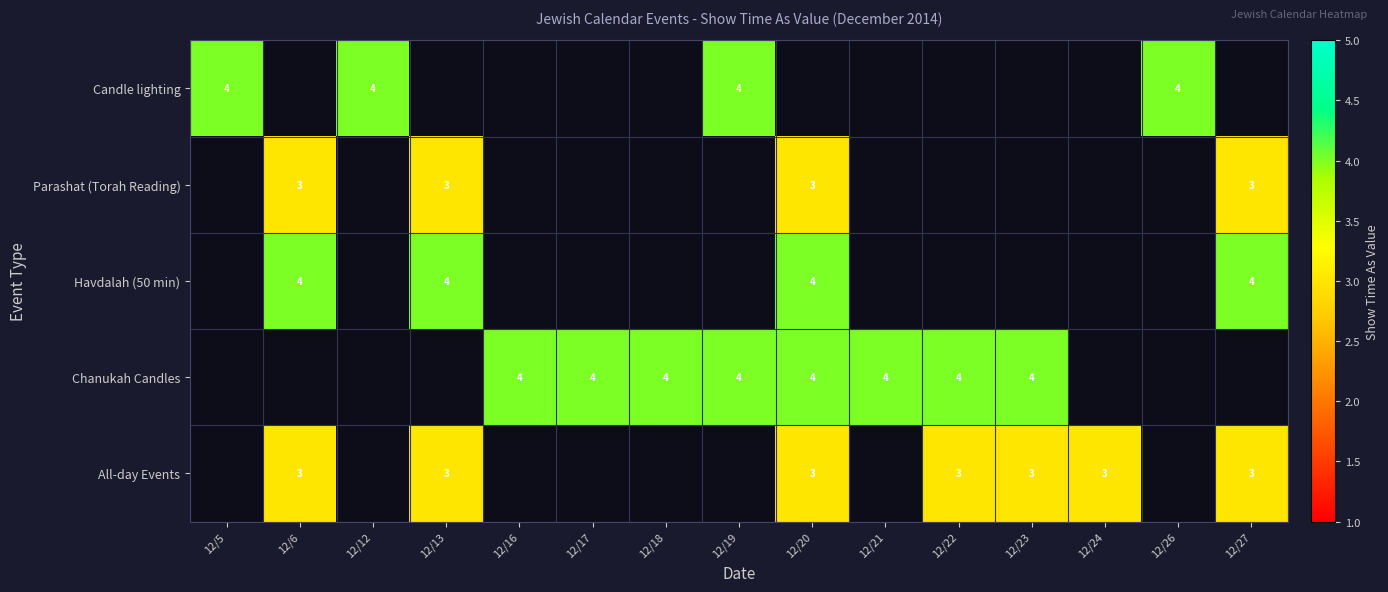

Is it true that Chanukah Candles equals 4 at 12/23?

True